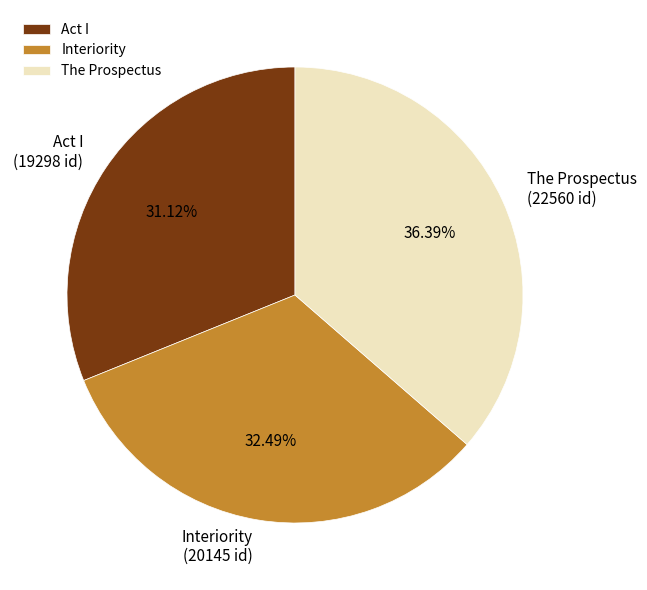

Rank the categories by value from highest to lowest.

The Prospectus, Interiority, Act I